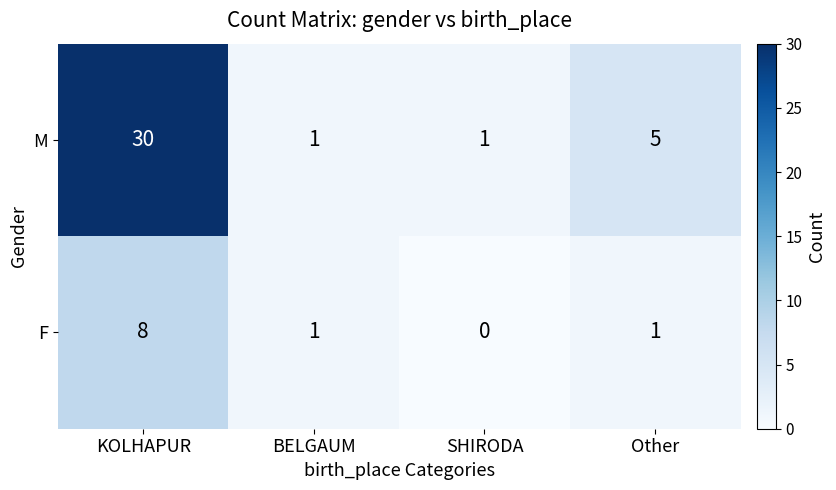

Reading right to left, extract all data points from this chart.

M: 5	1	1	30
F: 1	0	1	8